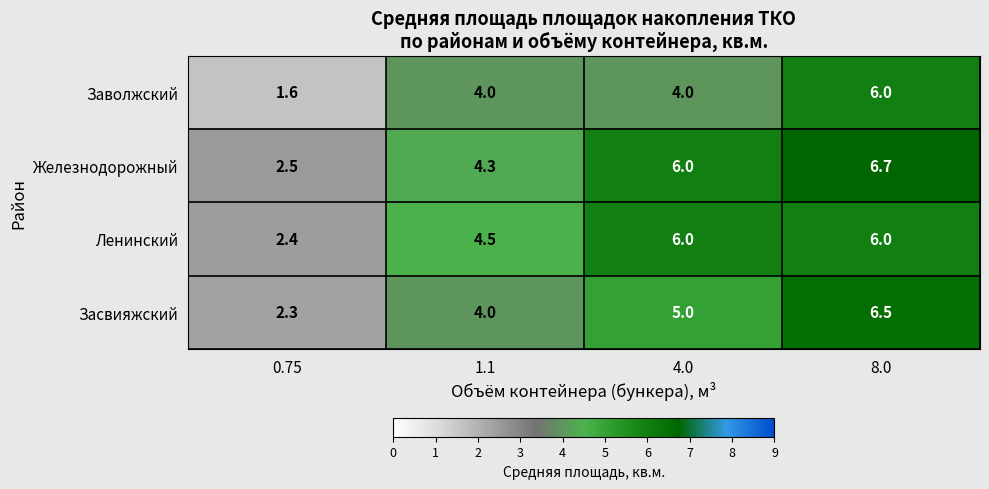

What is the total value across all series at 1.1?

16.8